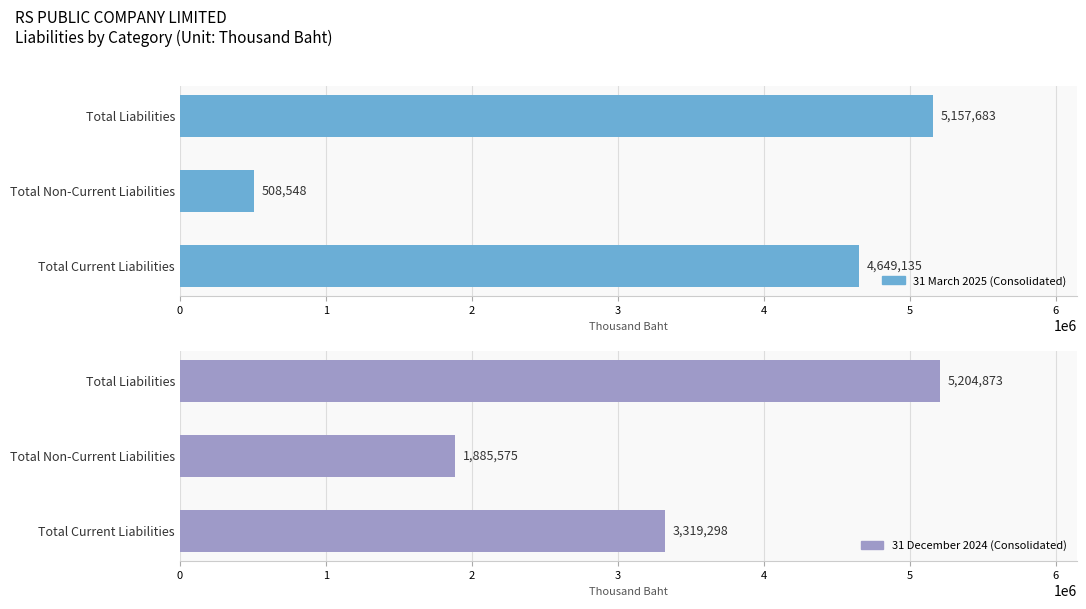

Rank the series by their maximum value, from highest to lowest.

31 December 2024 (Consolidated), 31 March 2025 (Consolidated)